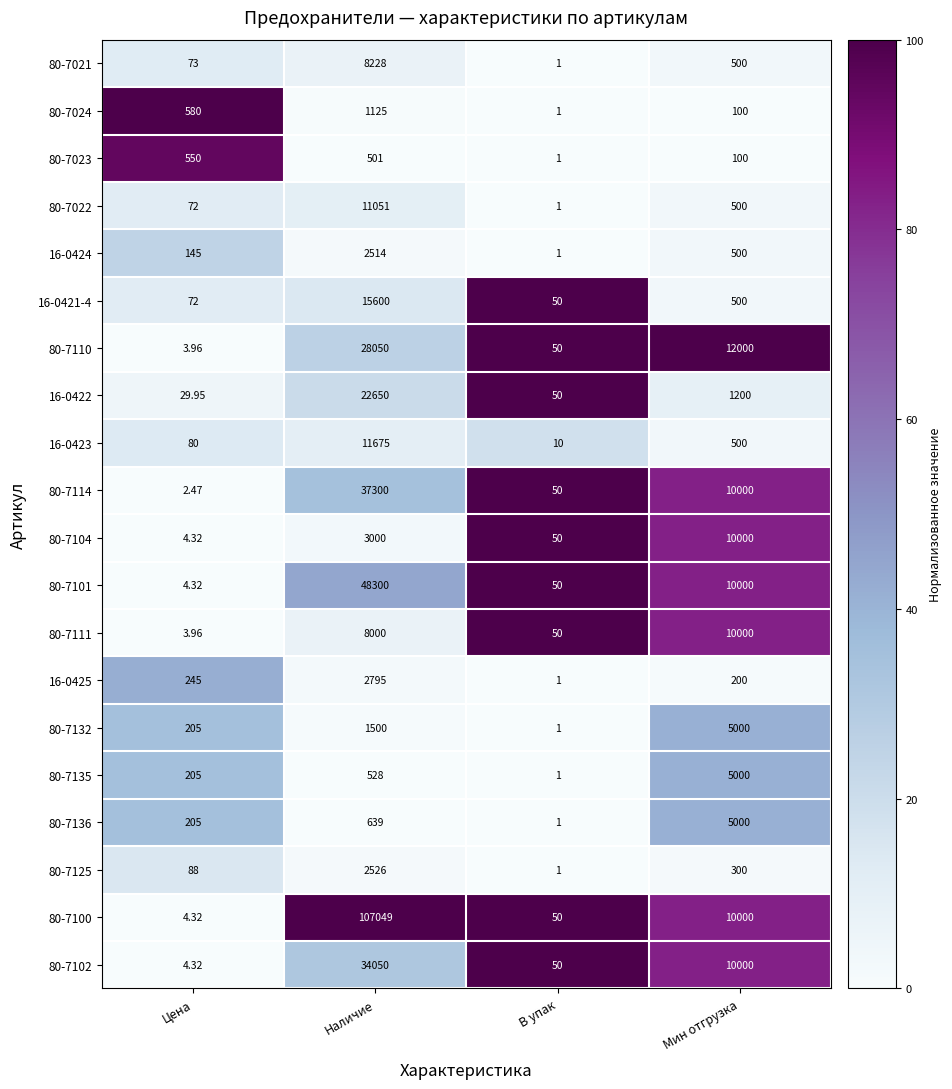

Where is 80-7136 nearest to the value 2500?

Наличие